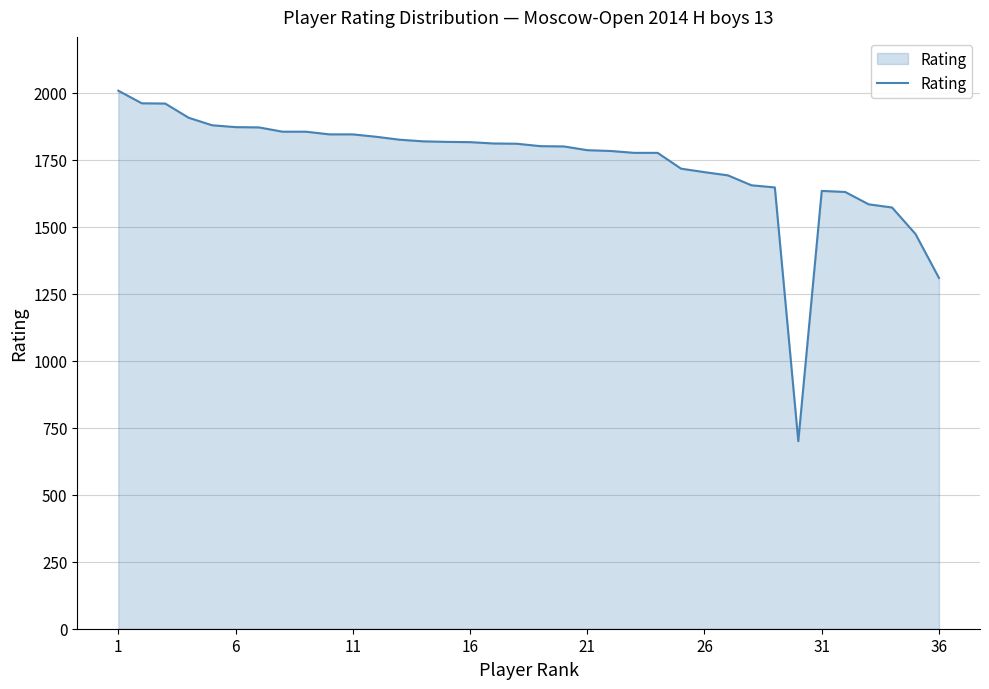

What is the difference between the maximum and minimum values?

1308